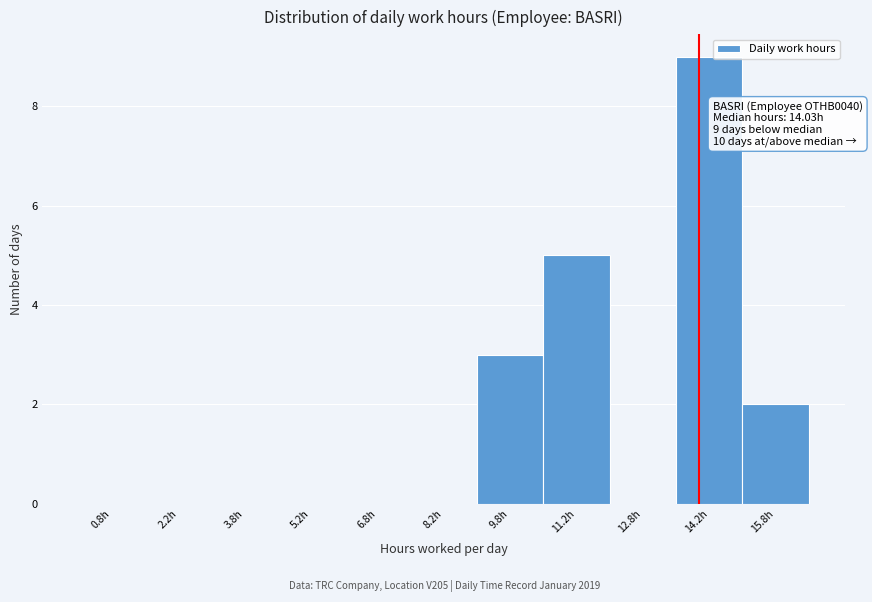

Which range on the x-axis has the tallest bar?

13.5 to 15.0